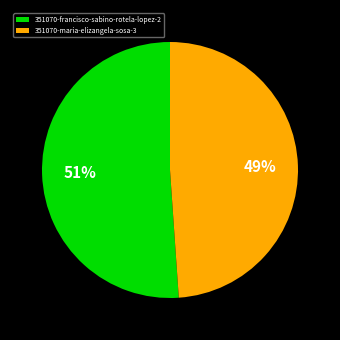

Is 351070-maria-elizangela-sosa-3 the majority of the pie?

No